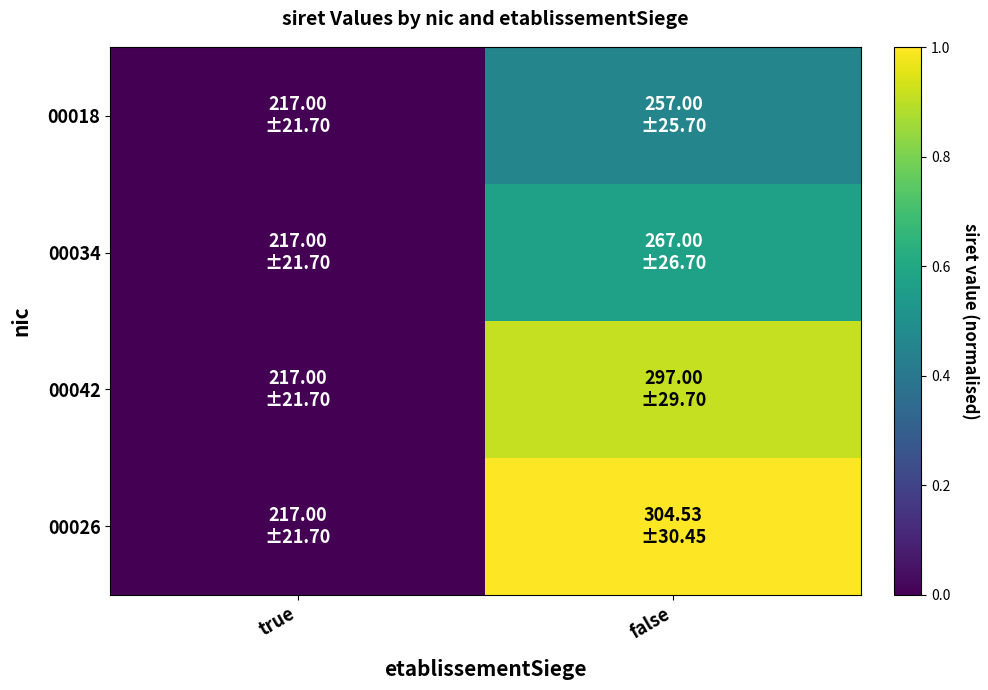

Which series has the largest range (max minus min)?

00026